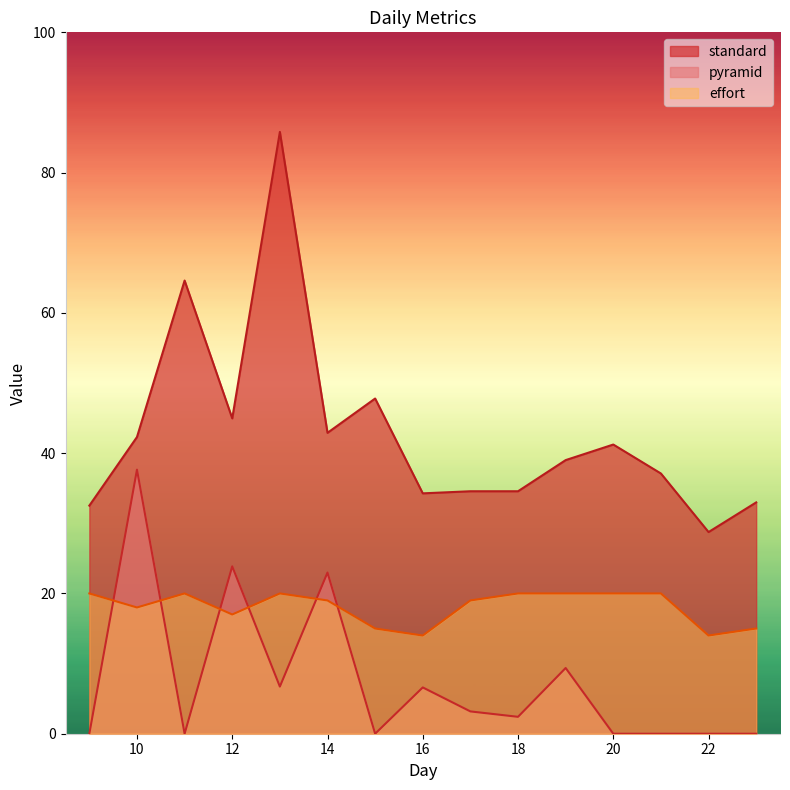

The standard series shows 33.0 at 23. True or false?

True